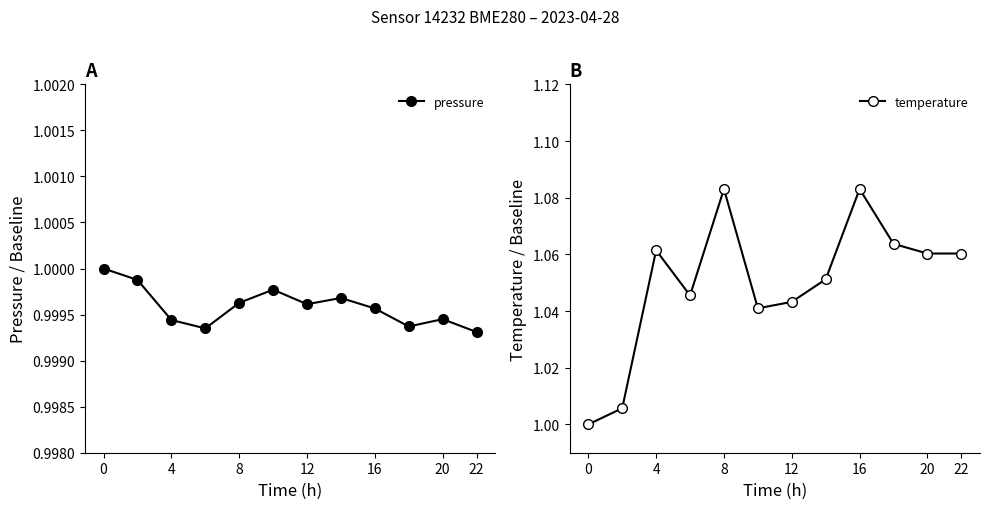

What is the minimum value for pressure?

1.0